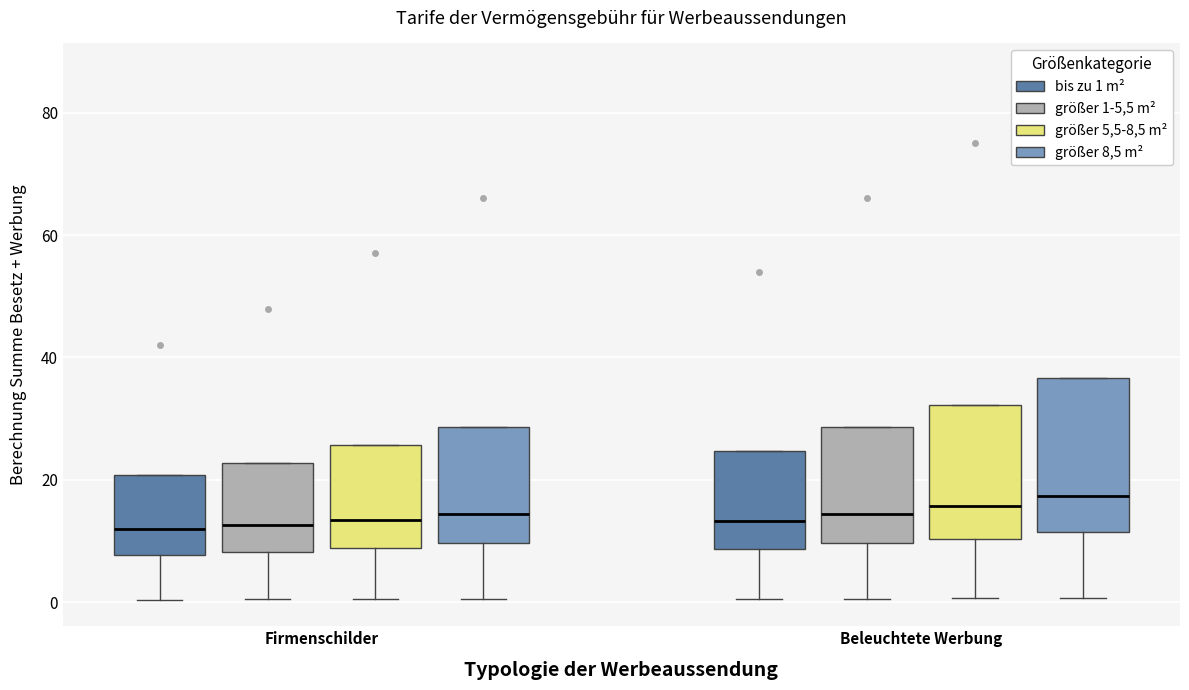

Where does the lower whisker of the box for Beleuchtete Werbung (größer 1-5,5 m²) end on the y-axis? The values are not printed on the chart, so give them approximately, as read against the axis.

0